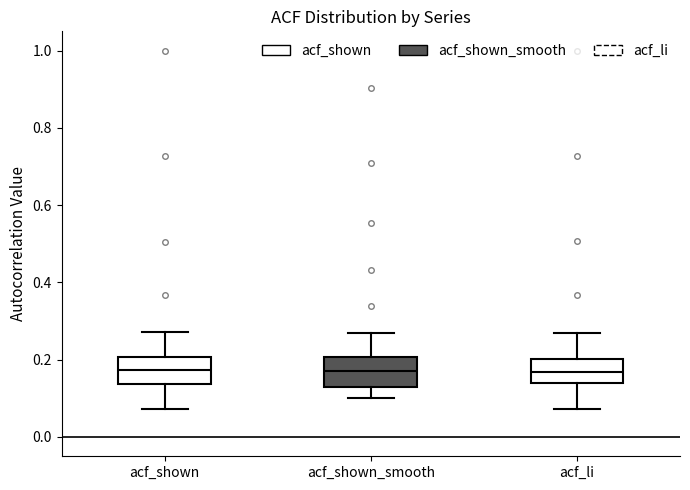

Reading left to right, transcribe this box plot: for each box, give where its median line is, the range the box spans, and where its two whiskers end, as read against the y-axis. The values are not printed on the chart, so give them approximately, as read against the axis.

acf_shown: median 0.18, box 0.14 to 0.20, whiskers 0.08 to 0.28
acf_shown_smooth: median 0.18, box 0.14 to 0.20, whiskers 0.10 to 0.26
acf_li: median 0.16, box 0.14 to 0.20, whiskers 0.08 to 0.28